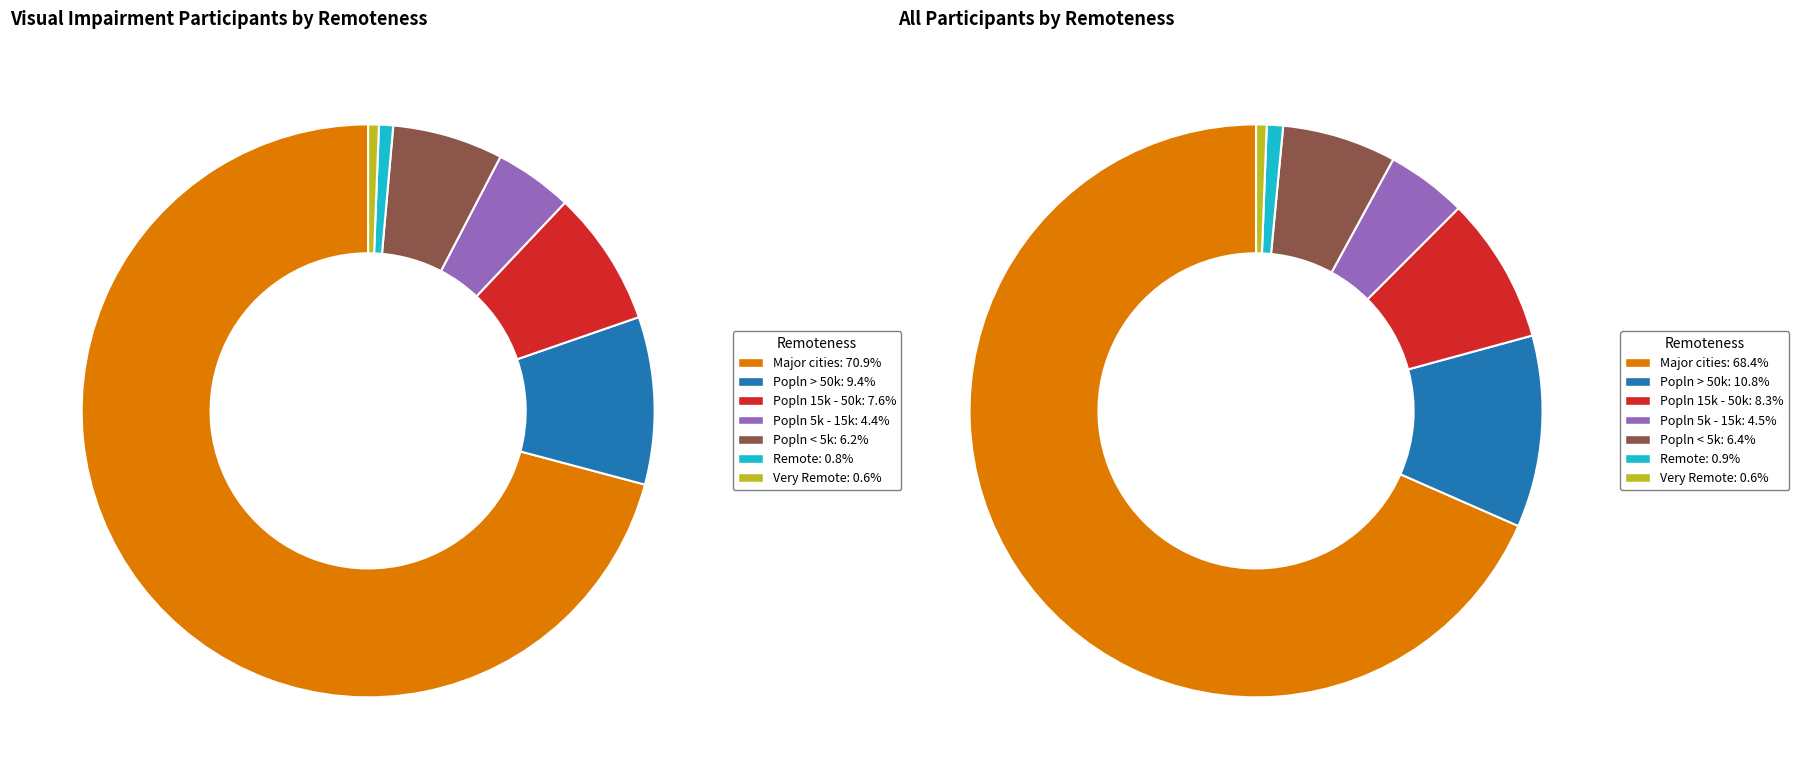

Rank the series by their average value, from highest to lowest.

All participants, visual impairment